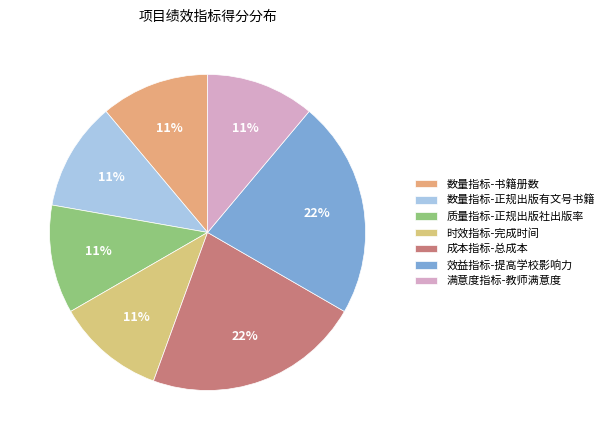

Which category has the smallest portion of the pie?

数量指标-书籍册数